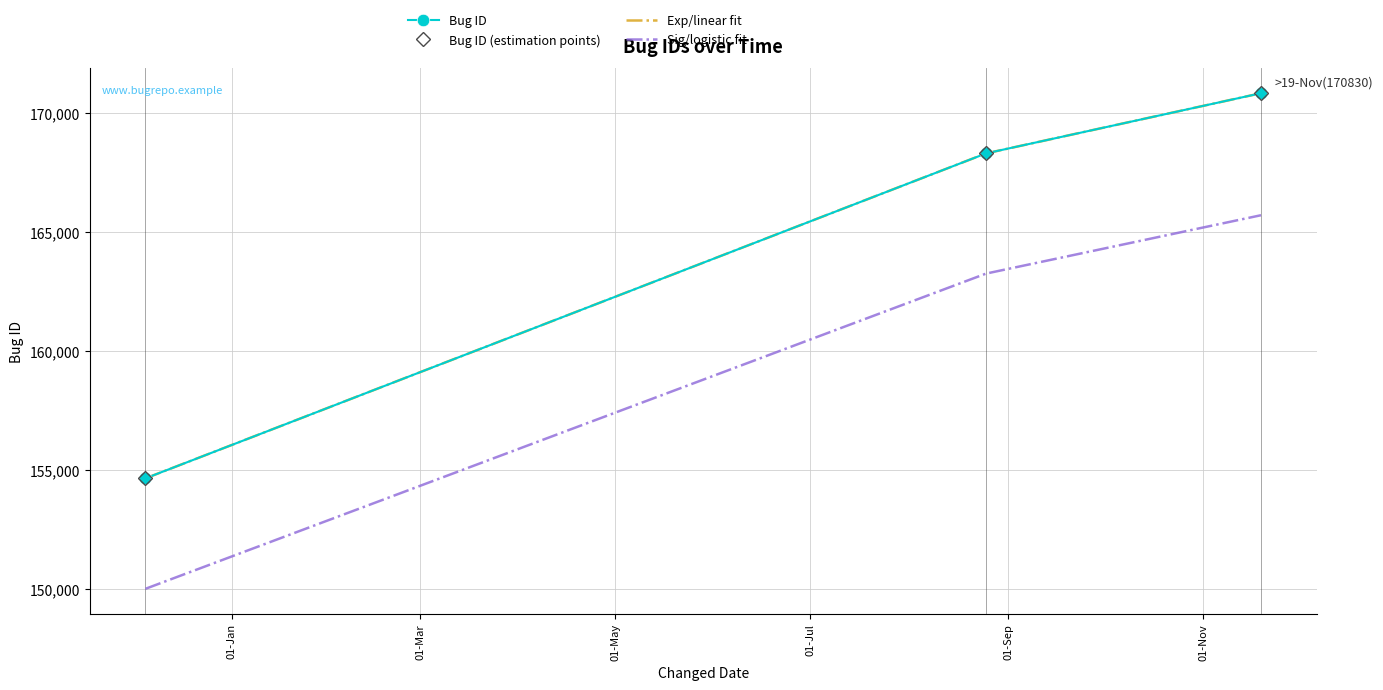

What is the smallest value displayed?

150012.4